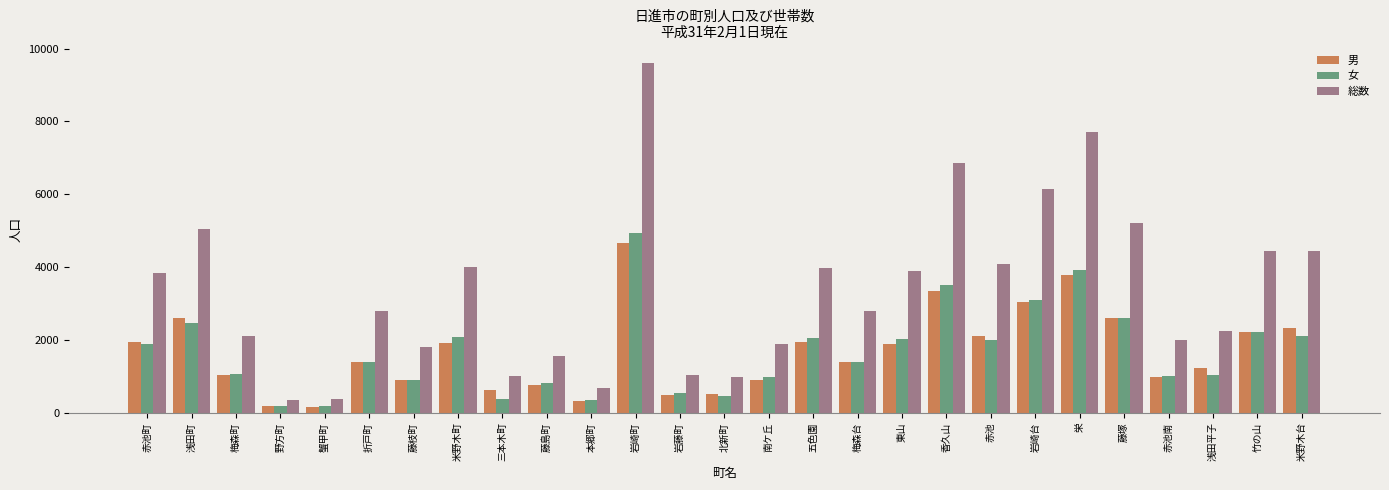

Read the 総数 value at 米野木台.

4438